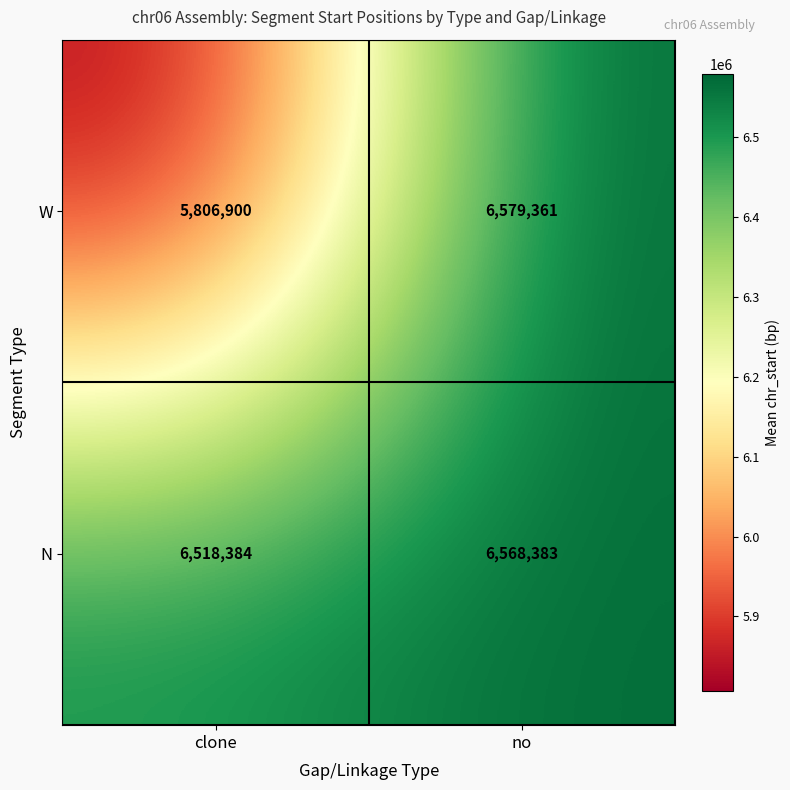

Which series has the widest spread of values?

W